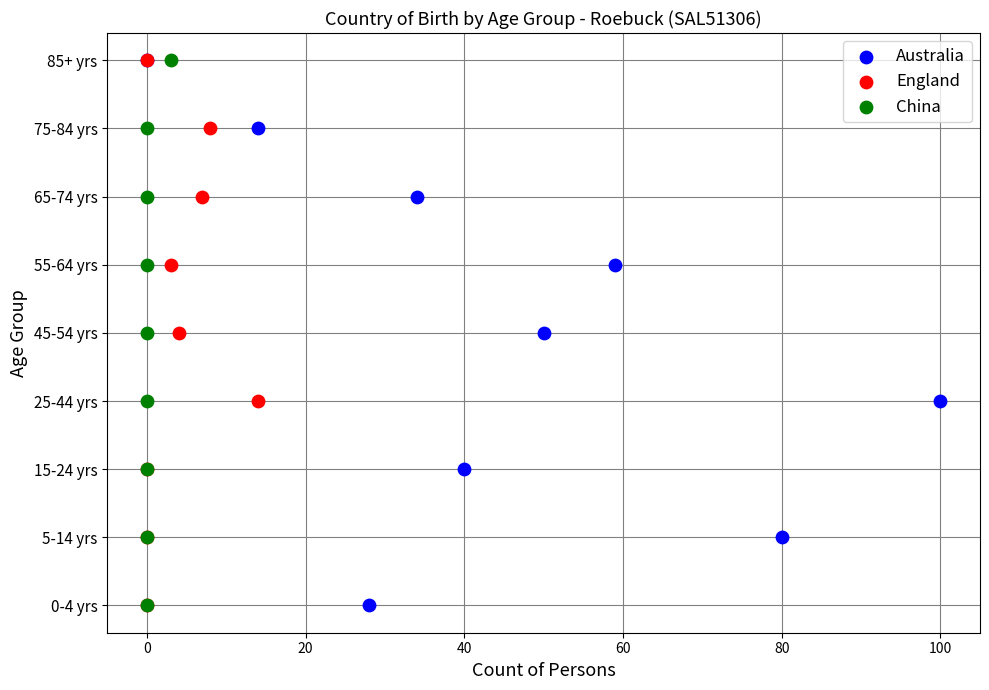

What are all the series names shown in the legend?

Australia, England, China